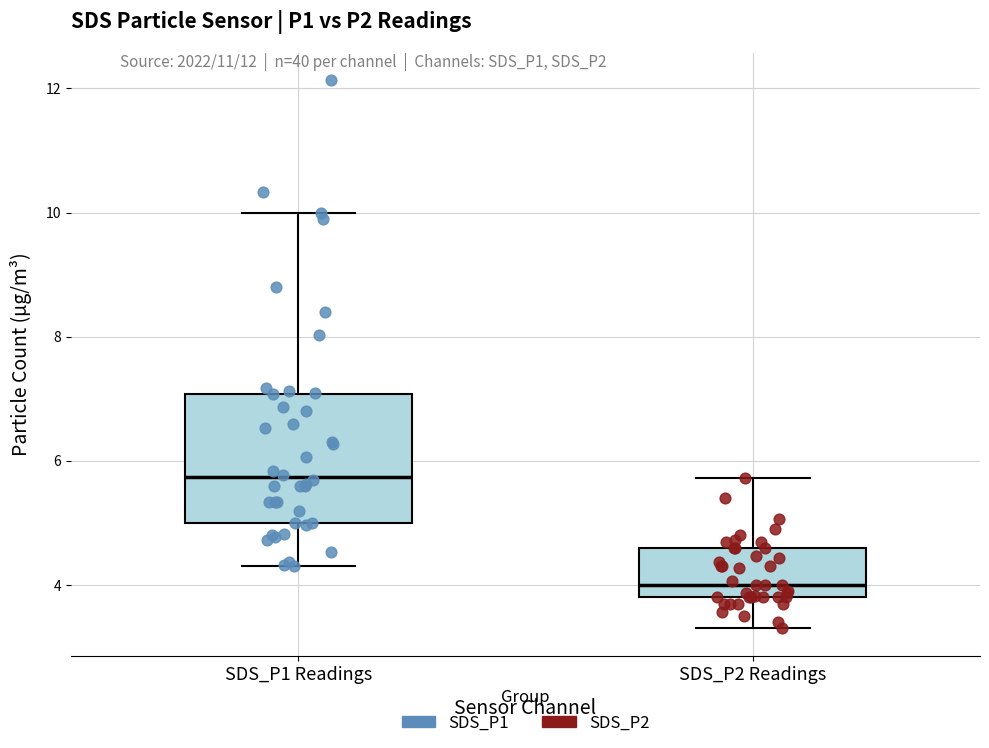

Reading left to right, transcribe this box plot: for each box, give where its median line is, the range the box spans, and where its two whiskers end, as read against the y-axis. The values are not printed on the chart, so give them approximately, as read against the axis.

SDS_P1 Readings: median 5.8, box 5.0 to 7.0, whiskers 4.4 to 10.0
SDS_P2 Readings: median 4.0, box 3.8 to 4.6, whiskers 3.4 to 5.8